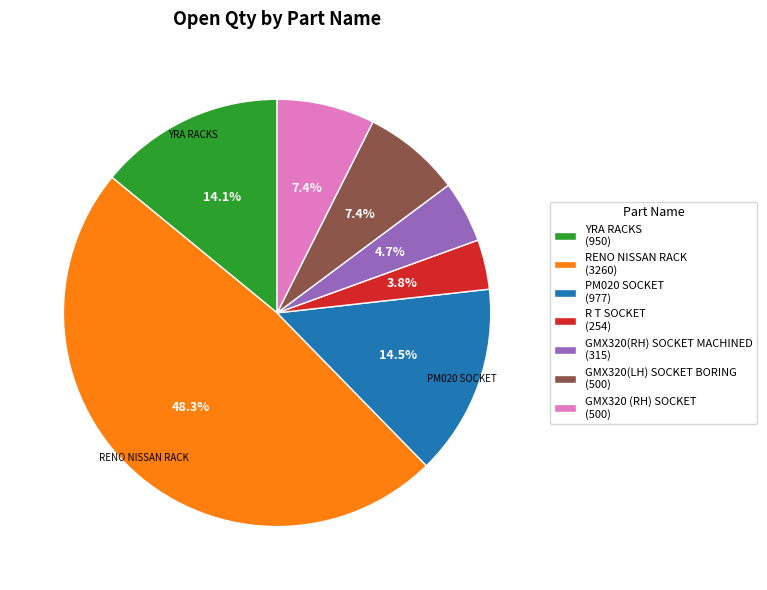

How many slices are in this pie chart?

7